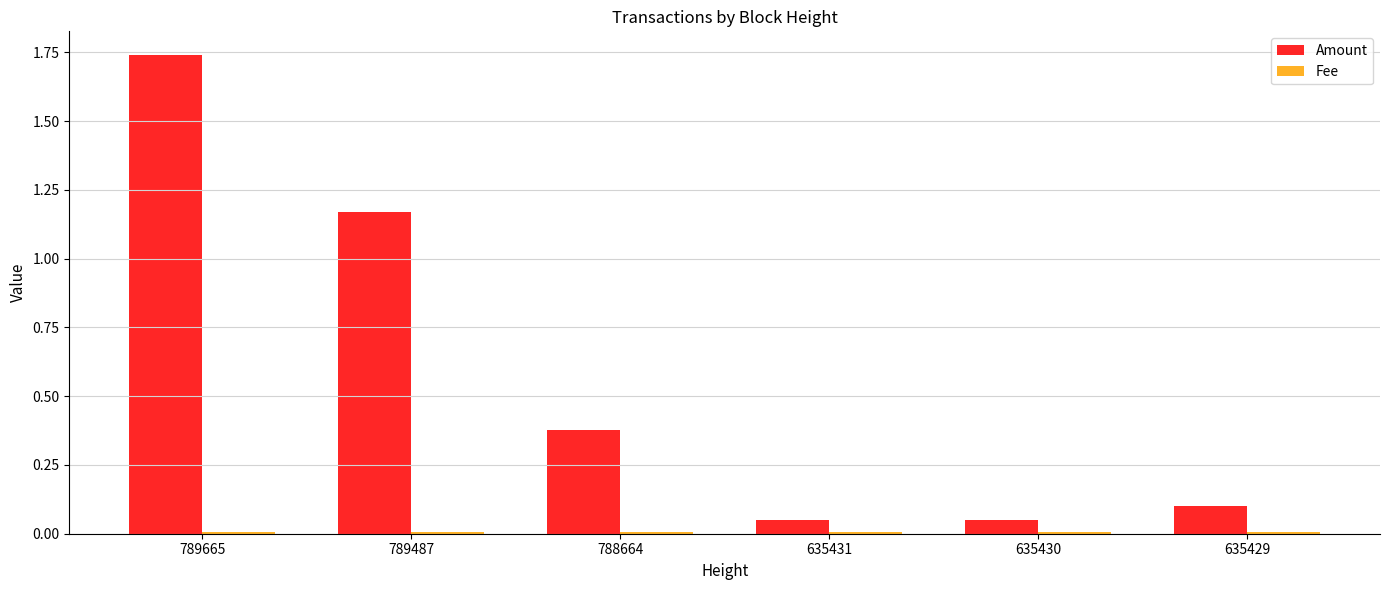

The value of Amount at 788664 is 0.5. True or false?

False